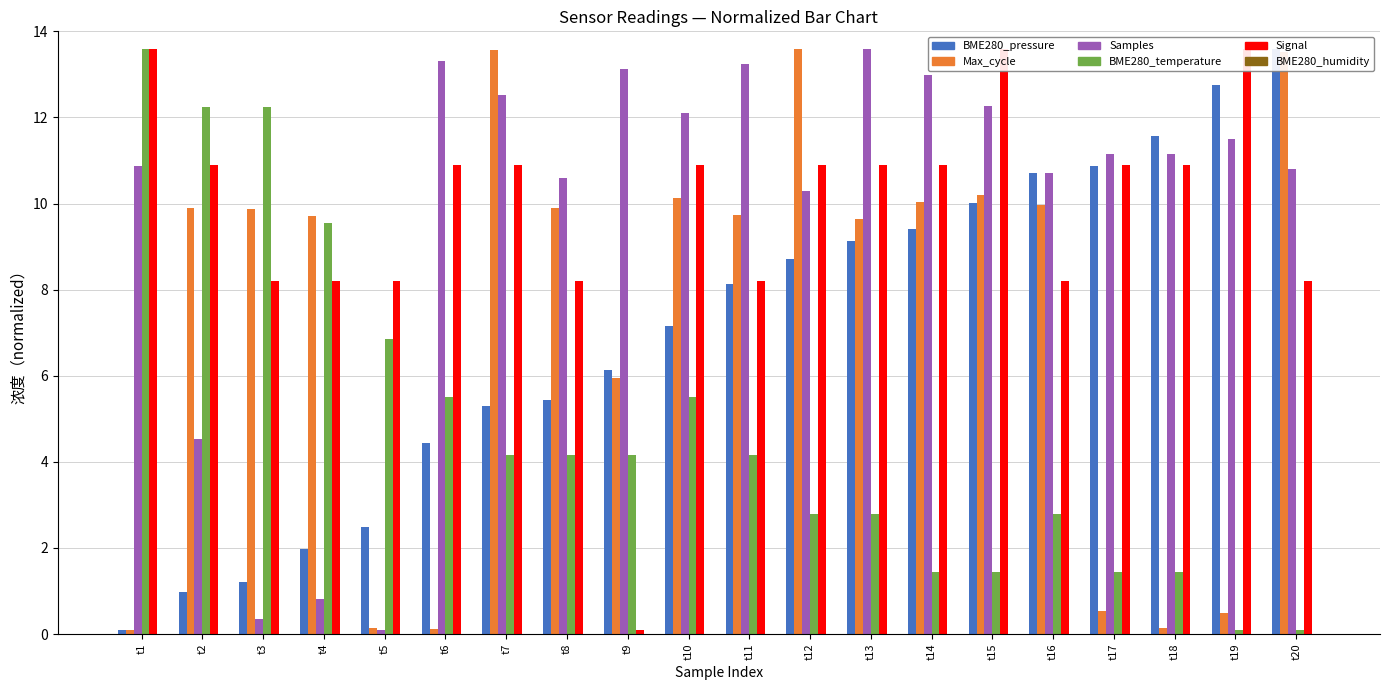

Is it true that Max_cycle equals 17.6 at t14?

False